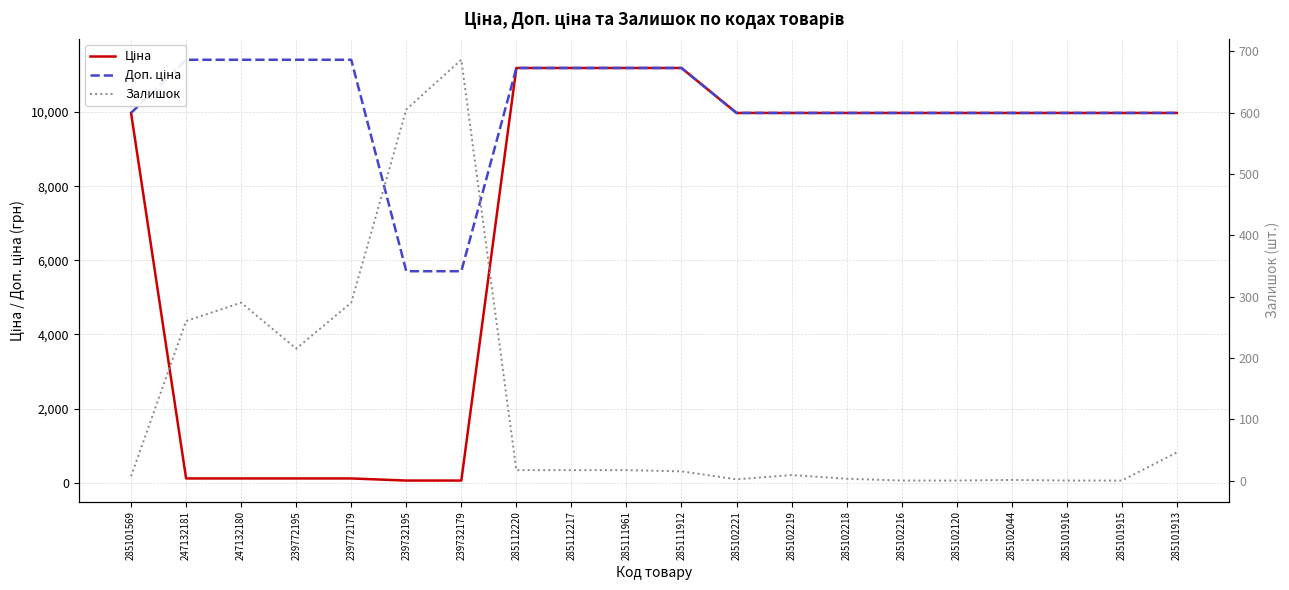

In Залишок, how many points are lower than both neighbors (excluding endpoints)?

2